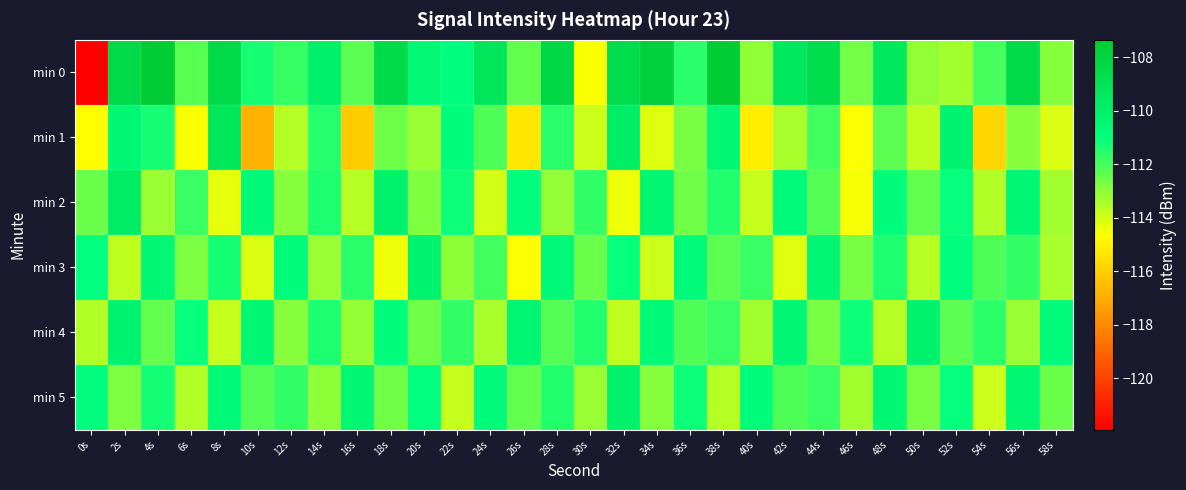

Reading right to left, transcribe all the data shown in this chart.

min 0: 58s=-112.9	56s=-108.5	54s=-112.0	52s=-113.3	50s=-113.1	48s=-109.4	46s=-112.6	44s=-108.6	42s=-109.4	40s=-113.1	38s=-107.3	36s=-111.6	34s=-107.7	32s=-108.5	30s=-114.6	28s=-108.3	26s=-112.4	24s=-109.2	22s=-110.9	20s=-110.5	18s=-108.5	16s=-112.3	14s=-110.0	12s=-111.8	10s=-111.3	8s=-108.4	6s=-112.3	4s=-107.4	2s=-108.4	0s=-121.9
min 1: 58s=-114.1	56s=-112.9	54s=-115.8	52s=-110.2	50s=-113.7	48s=-112.3	46s=-114.6	44s=-111.9	42s=-113.4	40s=-115.1	38s=-110.5	36s=-112.7	34s=-114.2	32s=-109.8	30s=-113.9	28s=-111.6	26s=-115.3	24s=-112.1	22s=-110.8	20s=-113.2	18s=-112.6	16s=-116.1	14s=-111.5	12s=-113.6	10s=-116.8	8s=-109.3	6s=-114.6	4s=-111.3	2s=-110.5	0s=-114.6
min 2: 58s=-113.3	56s=-110.4	54s=-113.5	52s=-111.1	50s=-112.4	48s=-110.8	46s=-114.5	44s=-112.2	42s=-110.7	40s=-113.8	38s=-111.5	36s=-112.6	34s=-110.3	32s=-114.4	30s=-111.7	28s=-113.1	26s=-110.9	24s=-114.0	22s=-111.2	20s=-112.8	18s=-110.1	16s=-113.6	14s=-111.4	12s=-112.9	10s=-110.6	8s=-114.3	6s=-111.8	4s=-113.2	2s=-109.7	0s=-112.5
min 3: 58s=-113.4	56s=-111.7	54s=-112.1	52s=-110.9	50s=-113.6	48s=-111.4	46s=-112.7	44s=-110.4	42s=-114.2	40s=-111.8	38s=-112.3	36s=-110.7	34s=-113.9	32s=-111.1	30s=-112.5	28s=-110.6	26s=-114.6	24s=-111.9	22s=-113.0	20s=-110.2	18s=-114.4	16s=-111.6	14s=-113.2	12s=-110.8	10s=-114.1	8s=-111.3	6s=-112.8	4s=-110.5	2s=-113.7	0s=-111.0
min 4: 58s=-110.7	56s=-113.2	54s=-111.6	52s=-112.3	50s=-110.1	48s=-113.6	46s=-111.2	44s=-112.7	42s=-110.4	40s=-113.3	38s=-111.8	36s=-112.1	34s=-110.6	32s=-113.7	30s=-111.5	28s=-112.2	26s=-110.3	24s=-113.4	22s=-111.7	20s=-112.6	18s=-110.8	16s=-113.1	14s=-111.4	12s=-112.9	10s=-110.5	8s=-113.8	6s=-111.1	4s=-112.4	2s=-110.2	0s=-113.5
min 5: 58s=-112.5	56s=-110.3	54s=-113.9	52s=-111.1	50s=-112.7	48s=-110.5	46s=-113.3	44s=-111.8	42s=-112.1	40s=-110.8	38s=-113.6	36s=-111.2	34s=-112.9	32s=-110.1	30s=-113.2	28s=-111.5	26s=-112.4	24s=-110.7	22s=-113.8	20s=-111.0	18s=-112.6	16s=-110.4	14s=-113.0	12s=-111.7	10s=-112.2	8s=-110.6	6s=-113.5	4s=-111.3	2s=-112.8	0s=-110.9